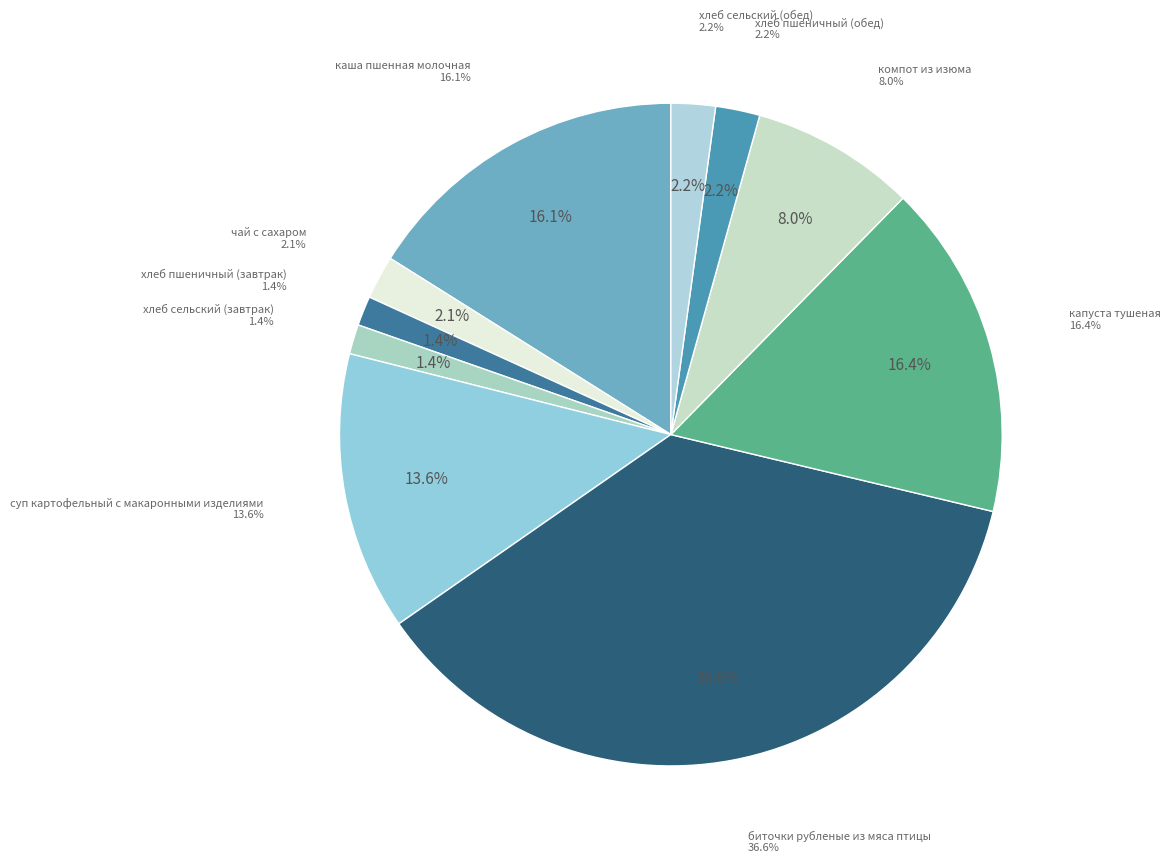

Is there any slice that represents more than half of the pie?

No